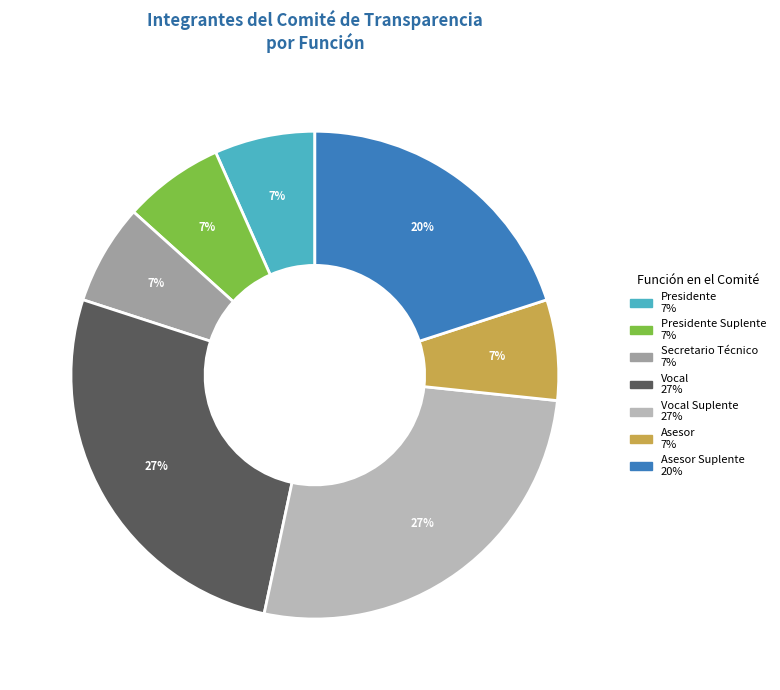

How many segments does this pie chart have?

7